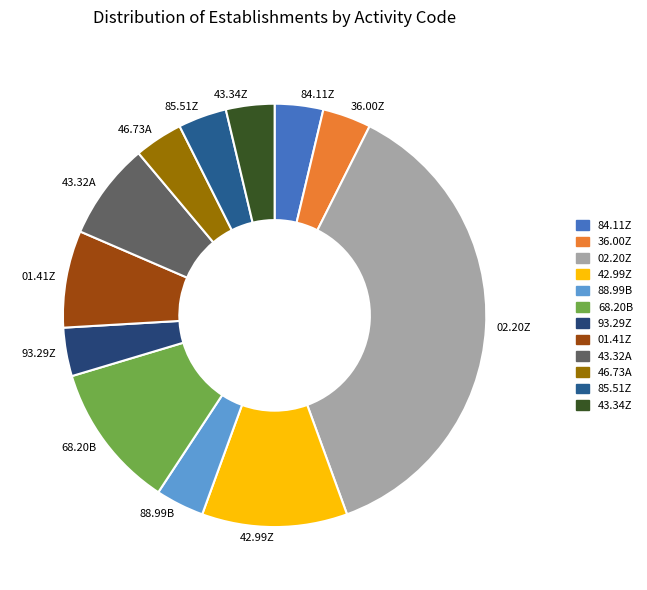

Is it true that 68.20B is 1% of the pie?

False